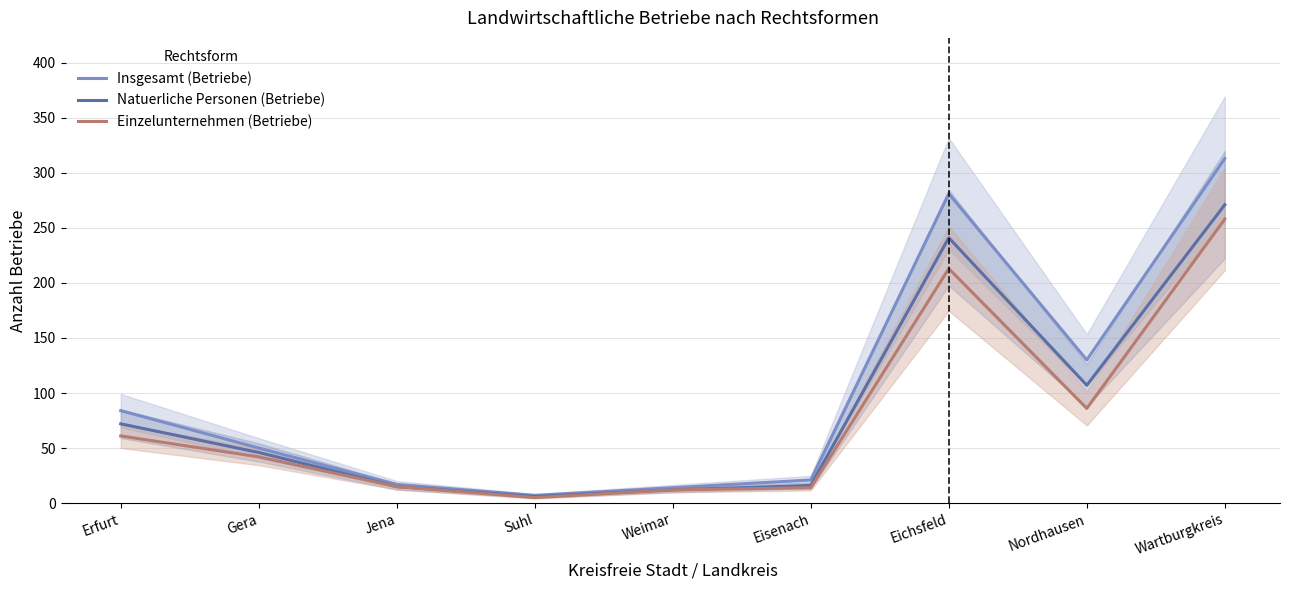

Reading left to right, what are all the values shown in this chart?

Insgesamt (Betriebe): 84	50	17	7	14	21	281	130	313
Natuerliche Personen (Betriebe): 72	46	15	6	12	16	241	107	271
Einzelunternehmen (Betriebe): 61	42	15	5	12	14	213	86	258